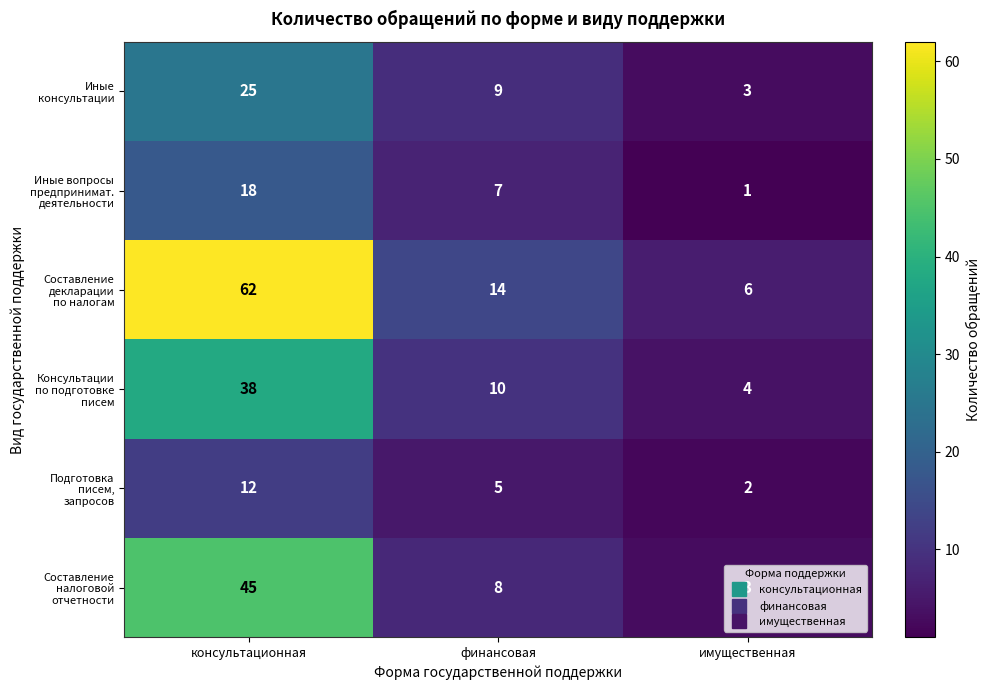

What is the difference between the highest and lowest values at финансовая?

9